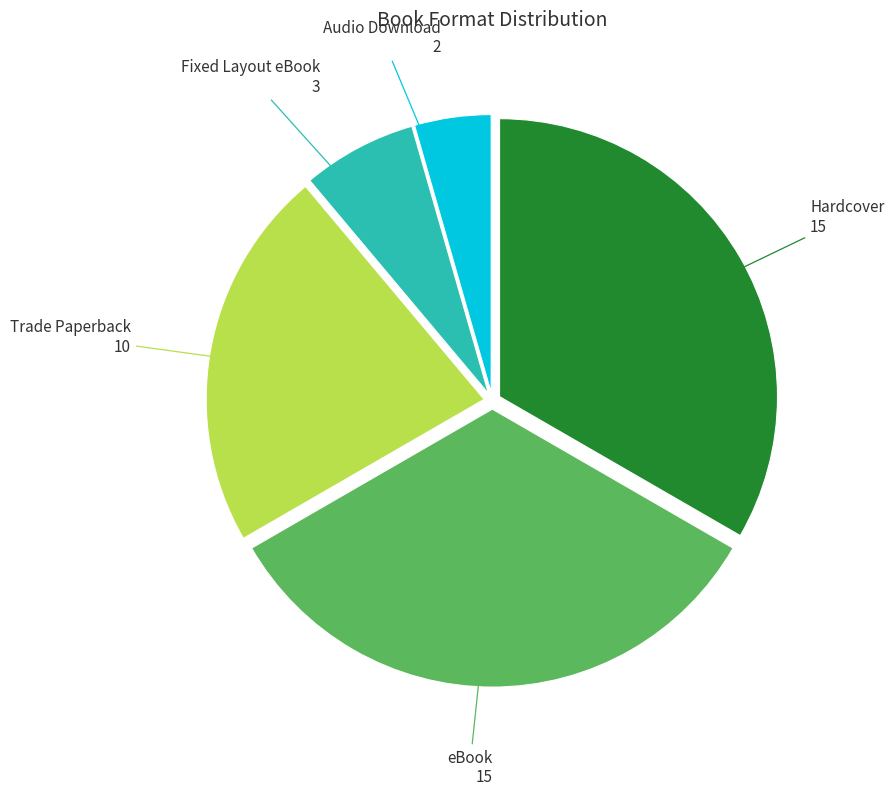

Is there a majority slice in this chart?

No